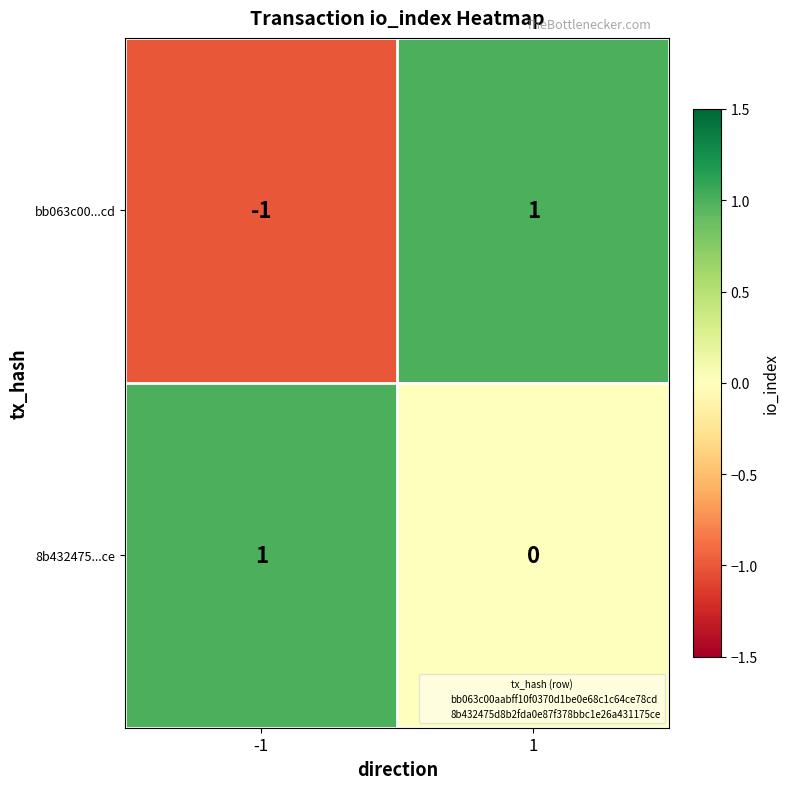

Which series changed the most between -1 and 1?

bb063c00...cd